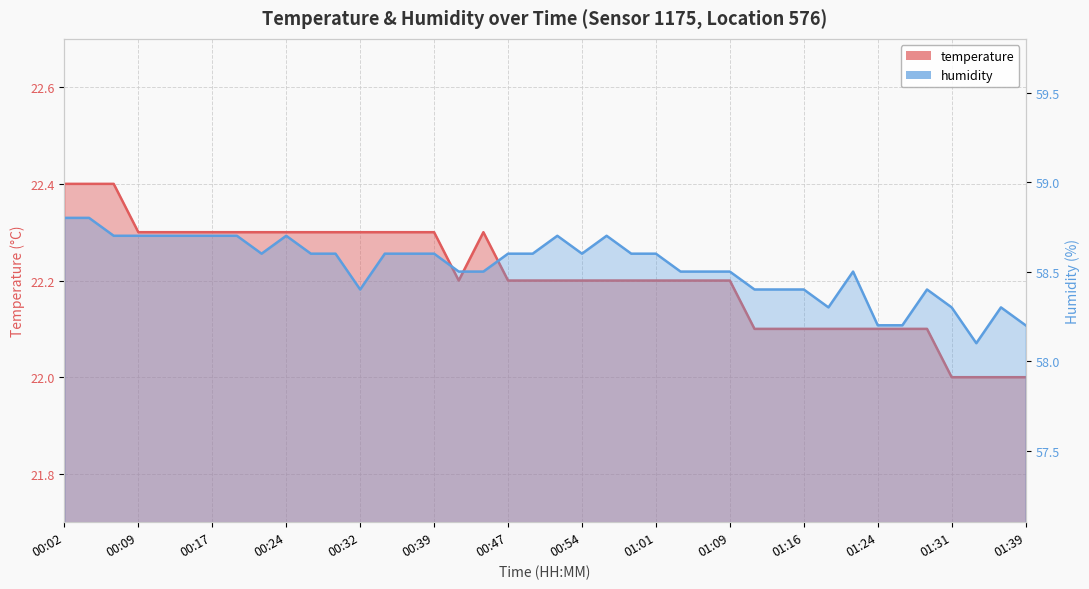

What value does the temperature series have at 00:24?

22.3